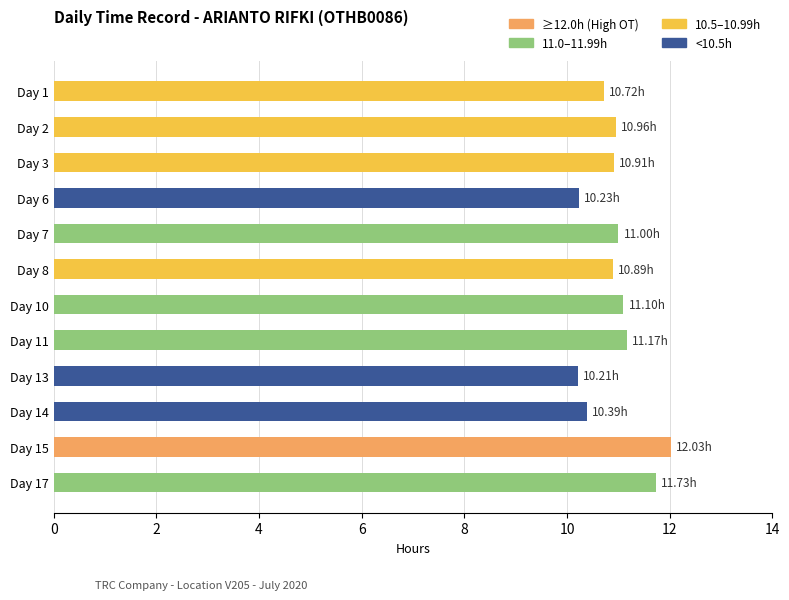

What is the sum of the values at Day 3 and Day 11?

22.1